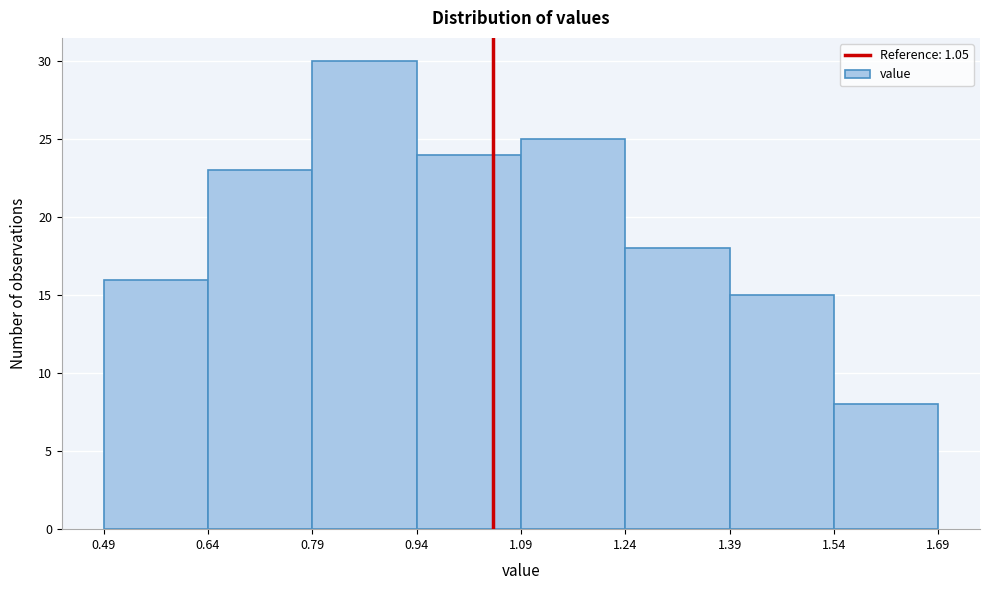

Reading left to right, transcribe this chart: for each bar, give the range it covers on the x-axis and its height. The values are not printed on the chart, so give them approximately, as read against the axis.

0.49 to 0.64: 16
0.64 to 0.79: 23
0.79 to 0.94: 30
0.94 to 1.09: 24
1.09 to 1.24: 25
1.24 to 1.39: 18
1.39 to 1.54: 15
1.54 to 1.69: 8